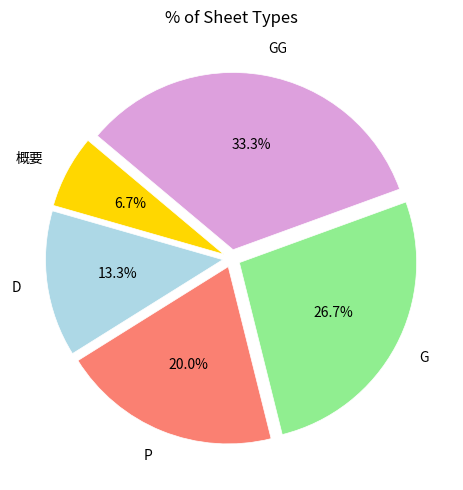

To the nearest percent, what percentage of the pie is G?

27%